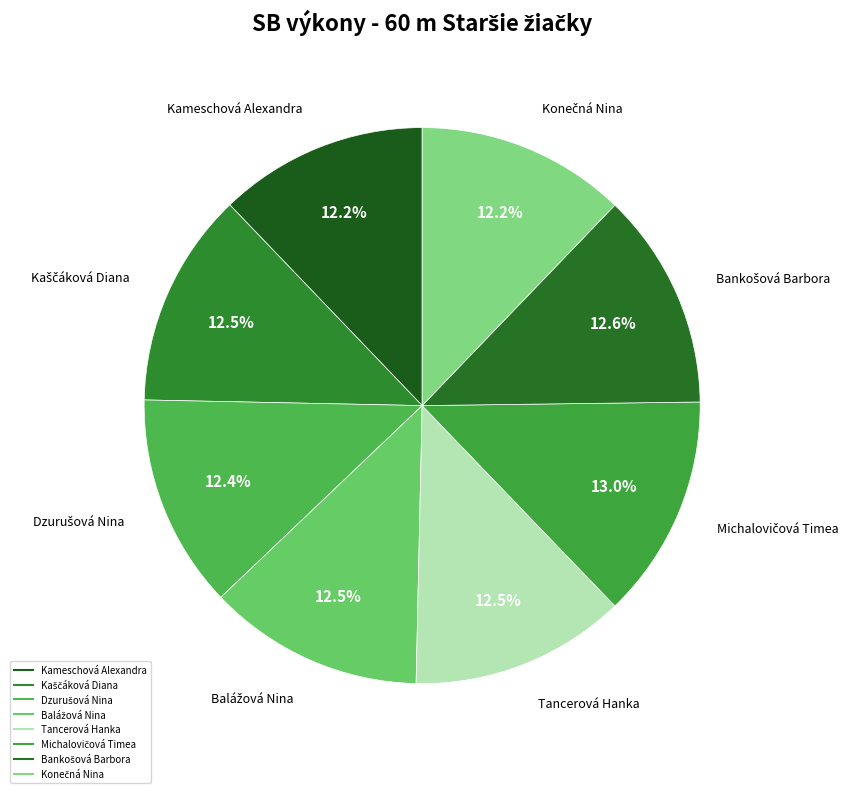

True or false: Dzurušová Nina accounts for 19% of the total.

False